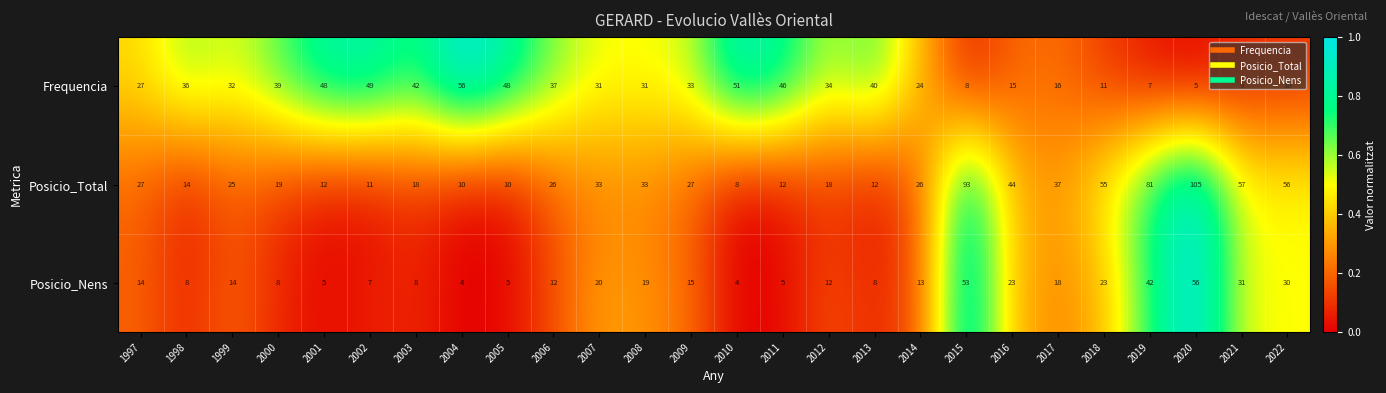

Read the Posicio_Total value at 2013.

12